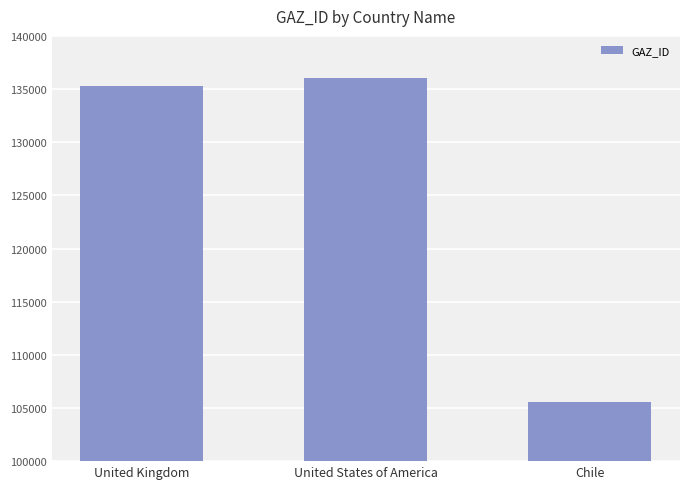

Reading left to right, transcribe all the data shown in this chart.

United Kingdom=135245	United States of America=136023	Chile=105583